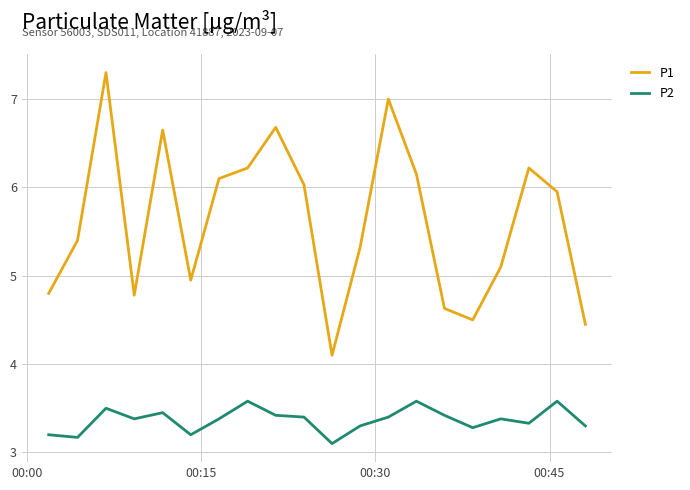

Rank the series by their maximum value, from lowest to highest.

P2, P1